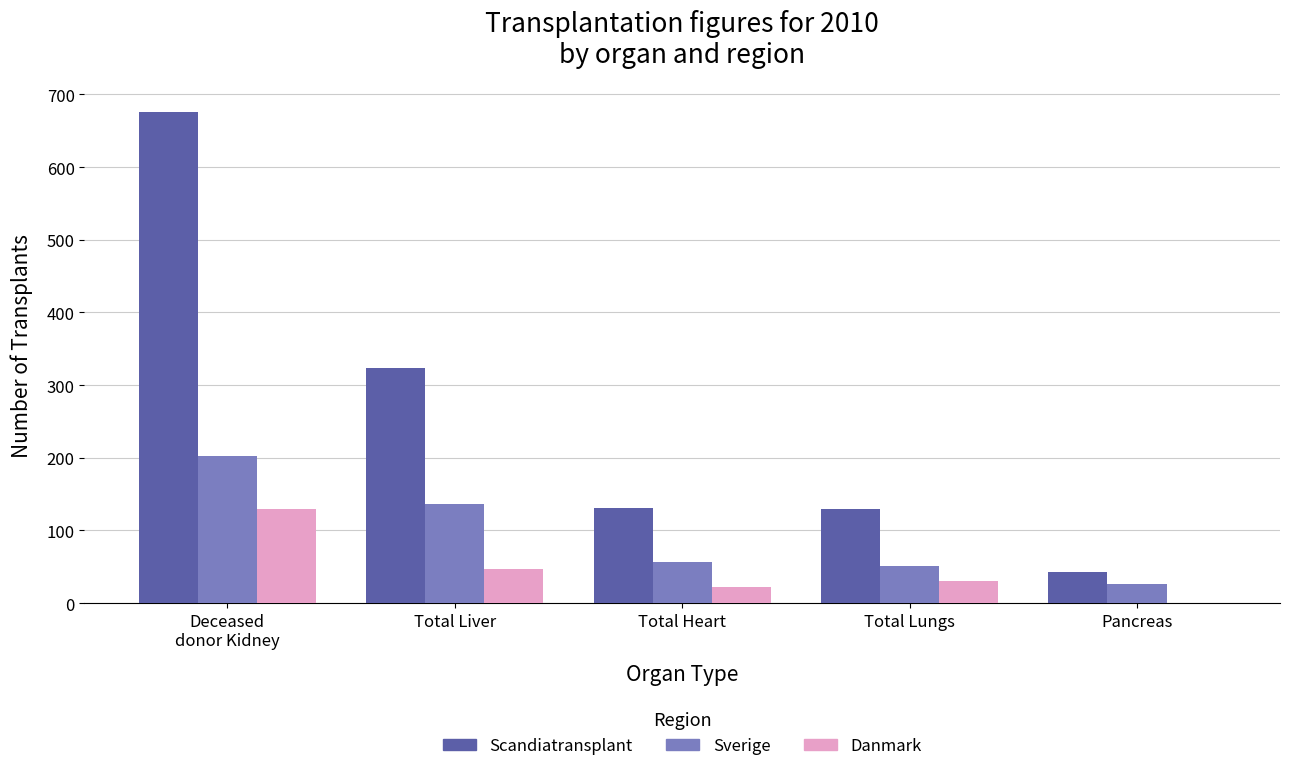

Count the number of categories in the chart.

5